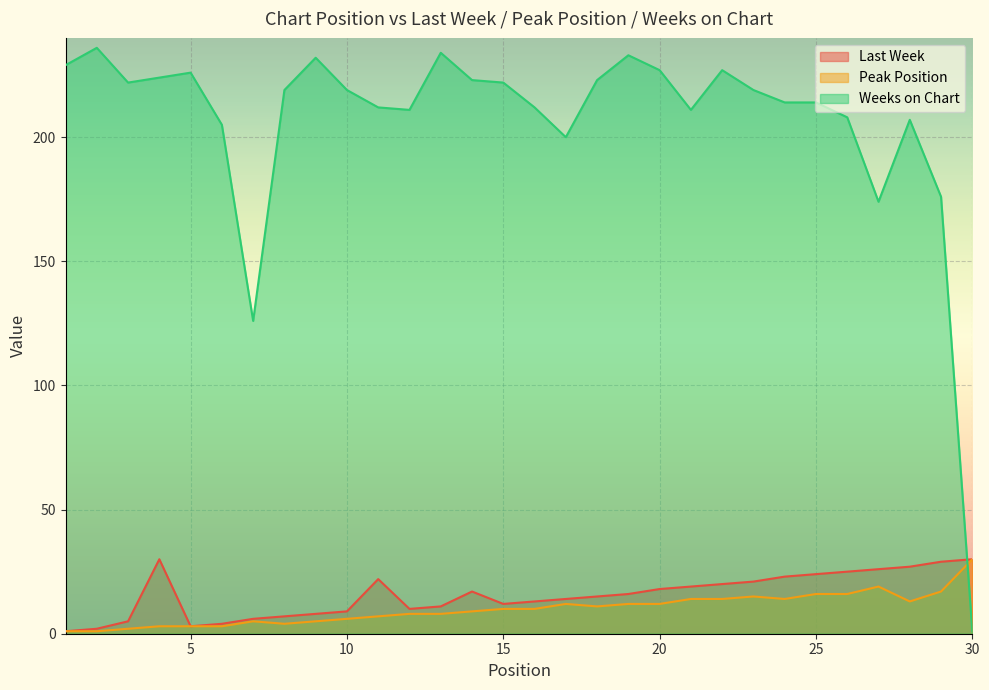

What is the approximate value of Peak Position at 20, to the nearest 10?

10